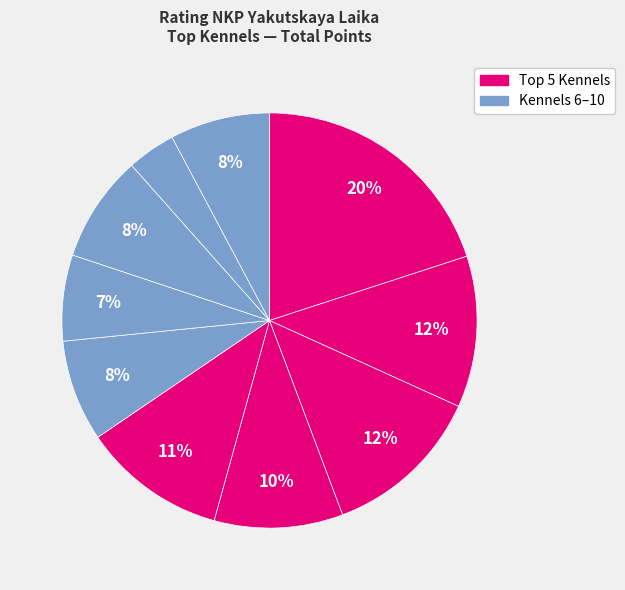

To the nearest percent, what is the difference between the largest and smallest slice percentages?

16%